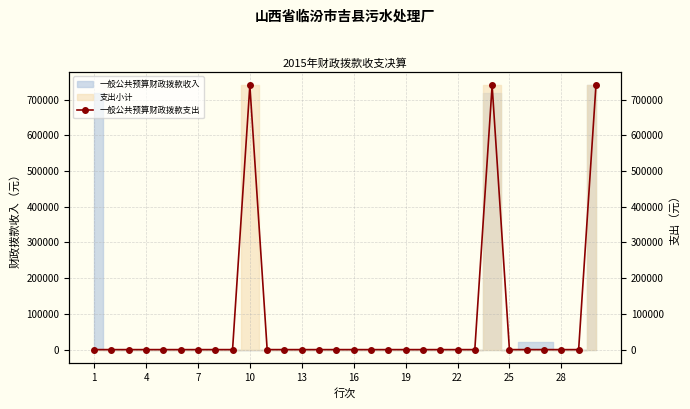

What is the average value?

73929.4